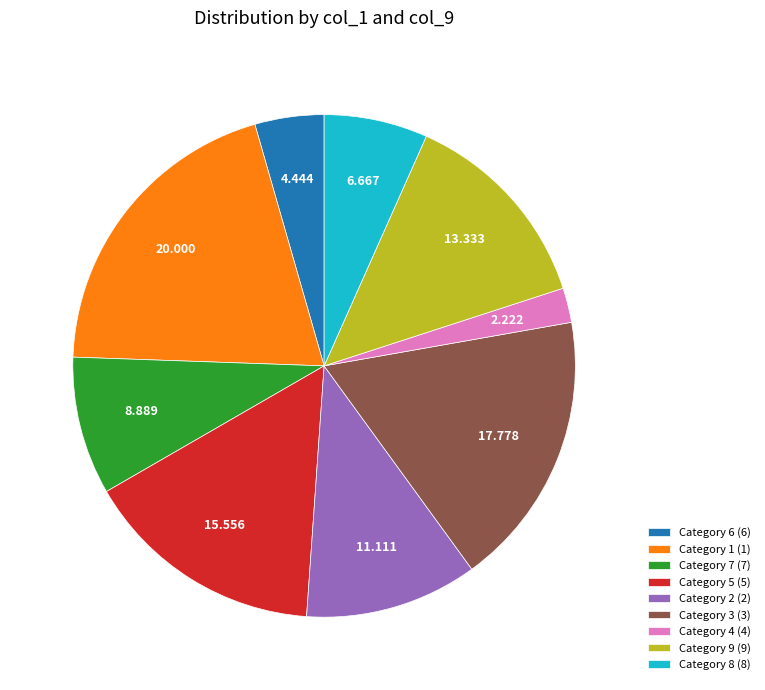

Do Category 4 (4) and Category 9 (9) together represent more than half of the pie?

No